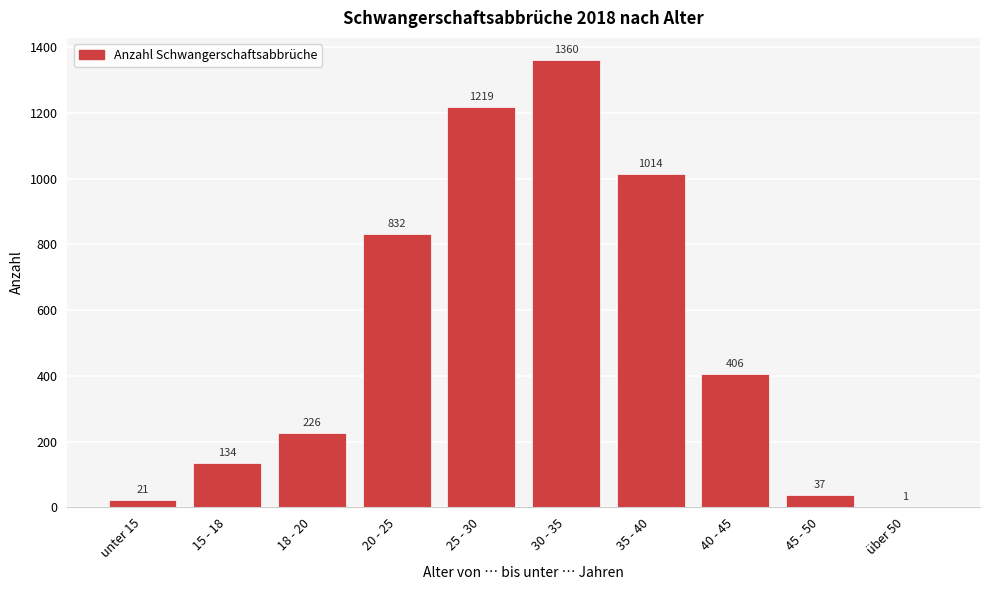

Reading right to left, list all the values displayed in this chart.

über 50=1	45 - 50=37	40 - 45=406	35 - 40=1014	30 - 35=1360	25 - 30=1219	20 - 25=832	18 - 20=226	15 - 18=134	unter 15=21